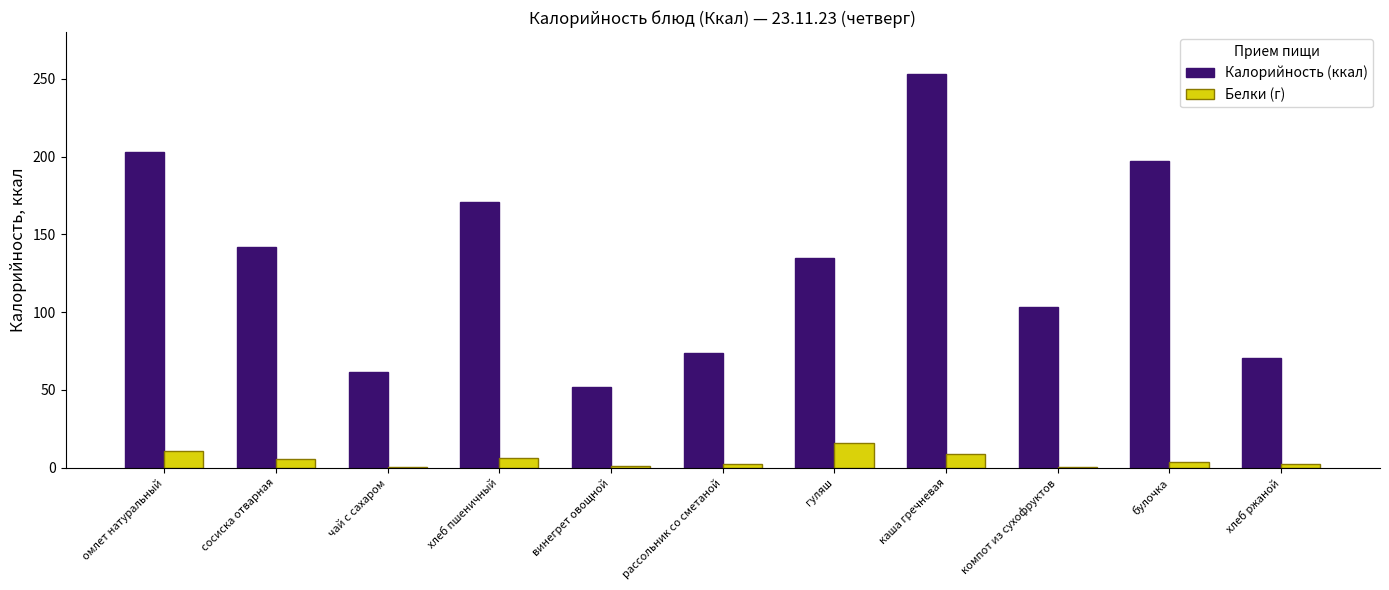

What is the sum of all Белки (г) values?

57.6